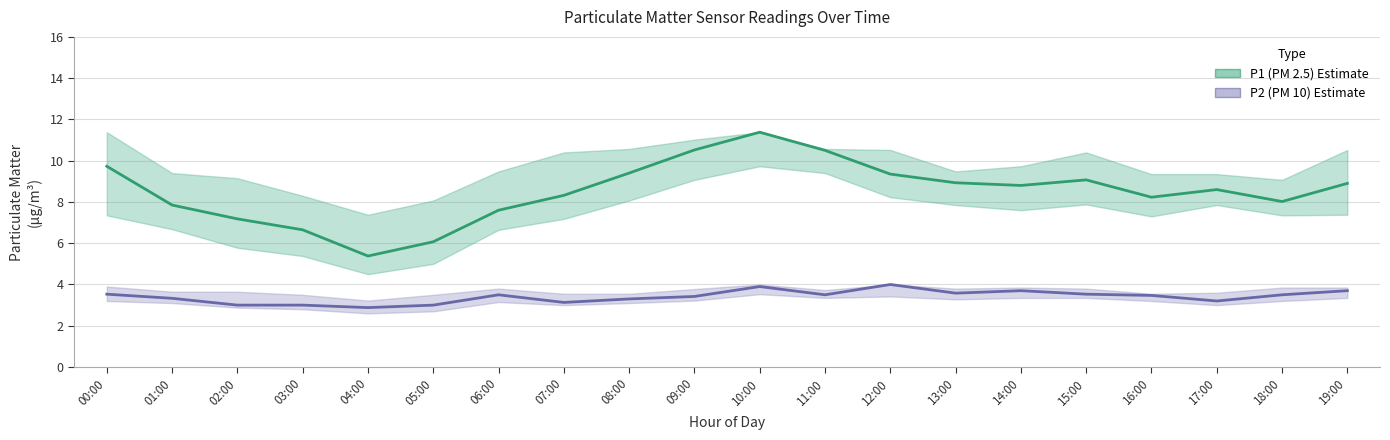

What is the value of the P1 (PM 2.5) point at the 10th from the left?

10.5